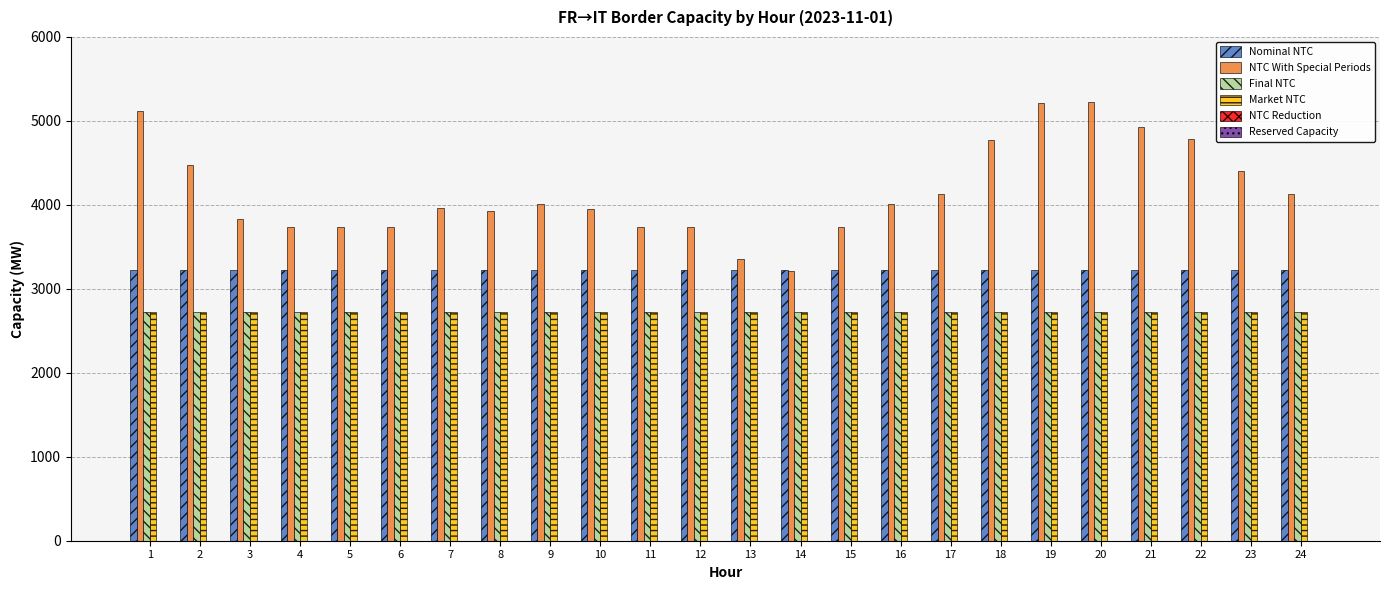

What is the total value across all series at 6?

12428